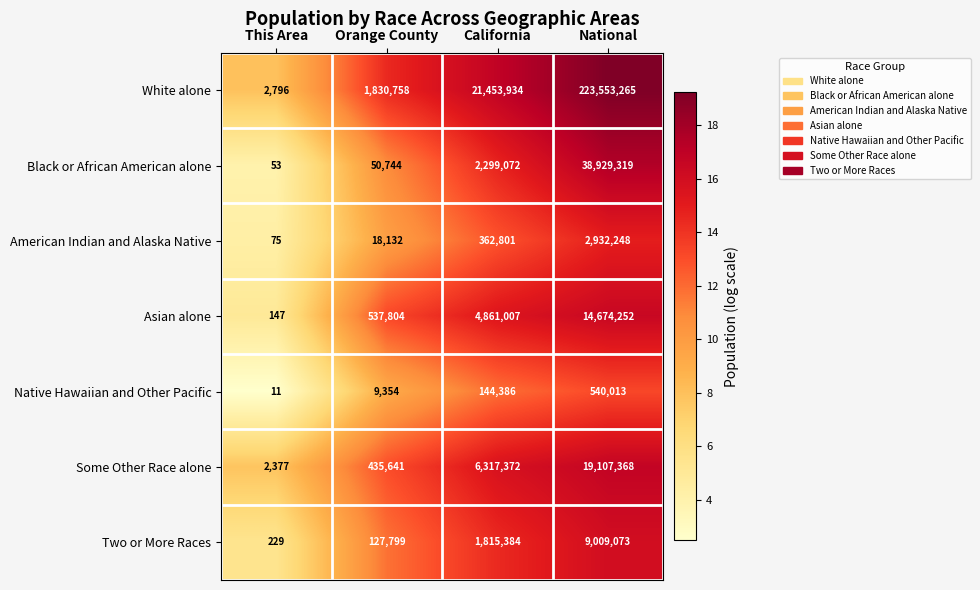

Which label corresponds to the smallest value in the chart?

This Area